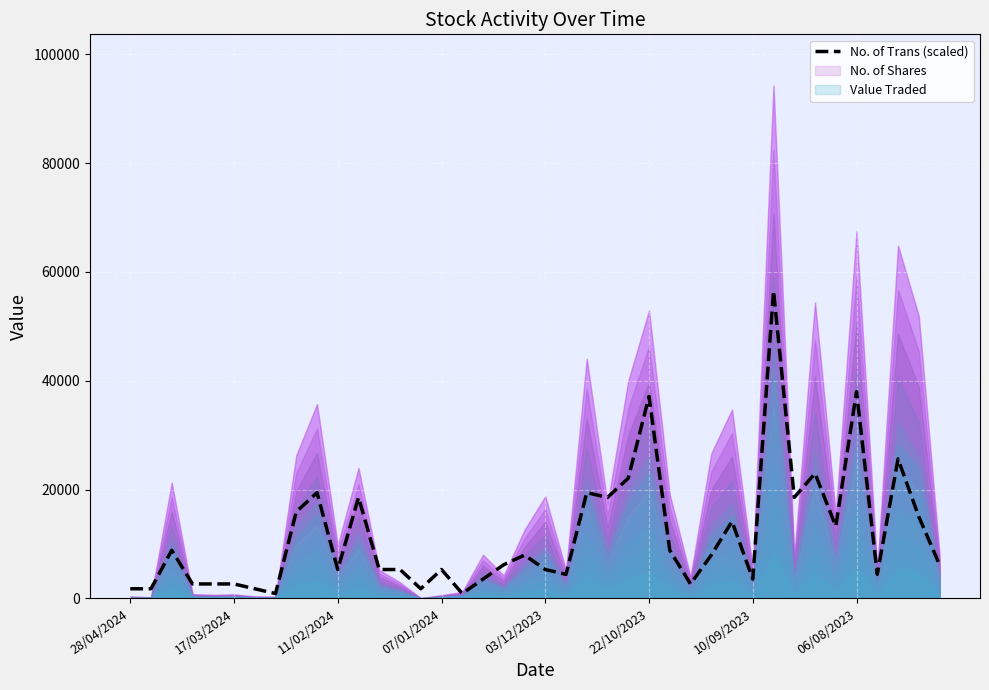

What position from the left is 12?

13